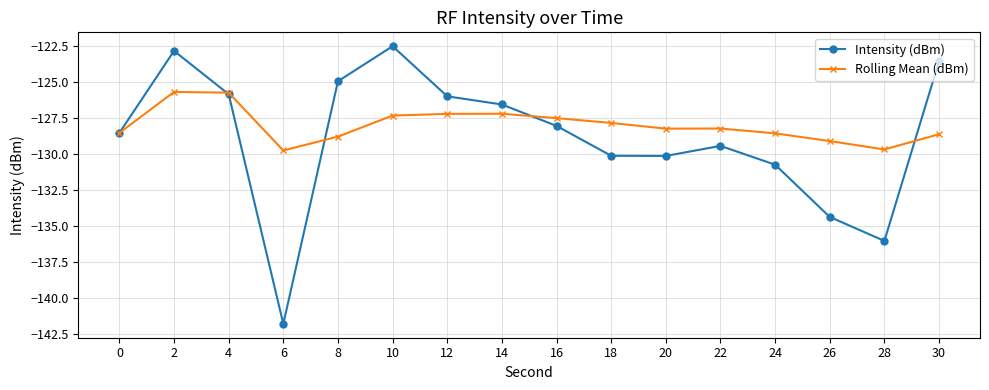

How many interior local peaks does the Intensity (dBm) series have?

3